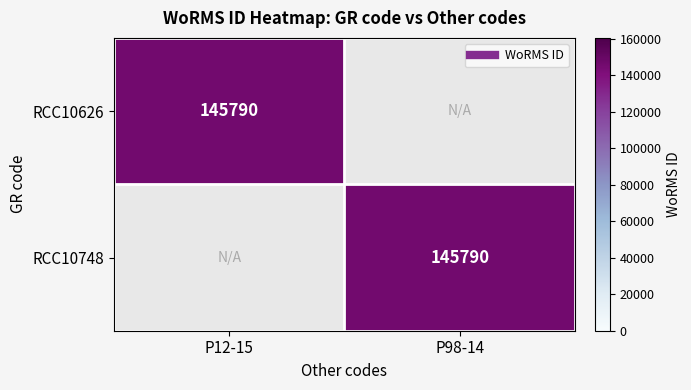

What is the average value of the RCC10748 series?

72895